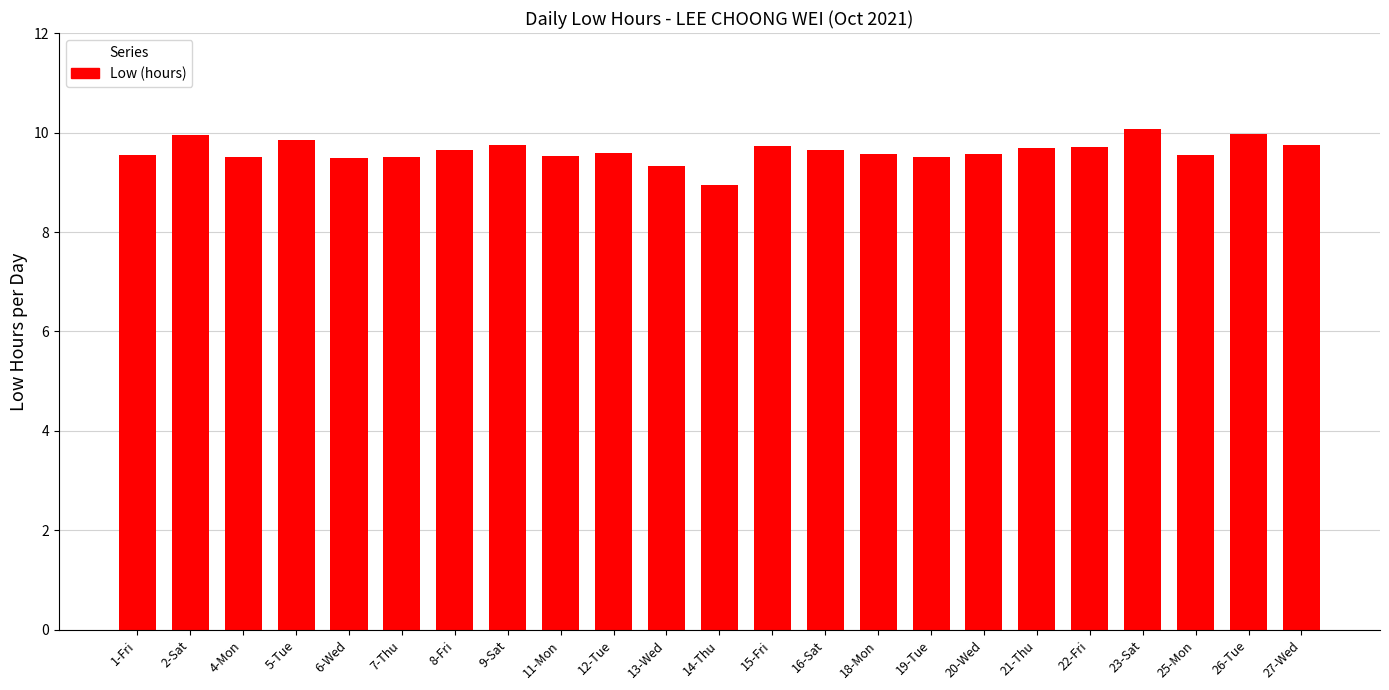

At which category does the chart reach its peak across all series?

23-Sat